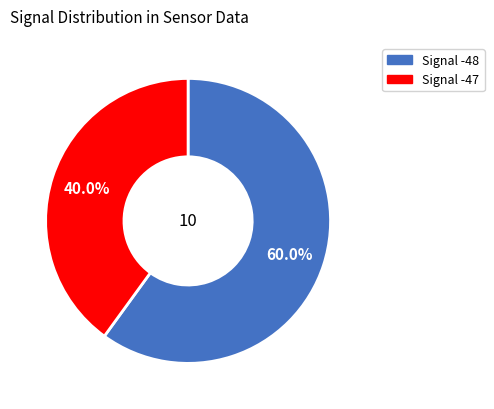

Does any single category account for the majority?

Yes